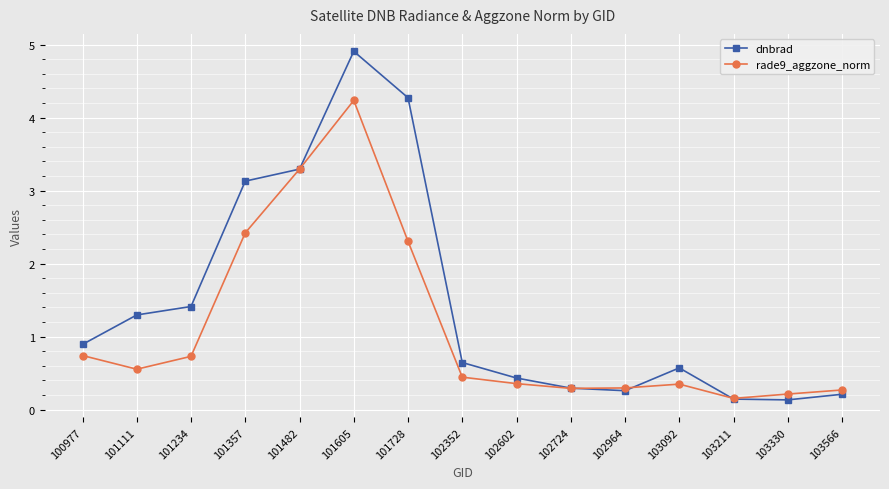

Which series has the widest spread of values?

dnbrad